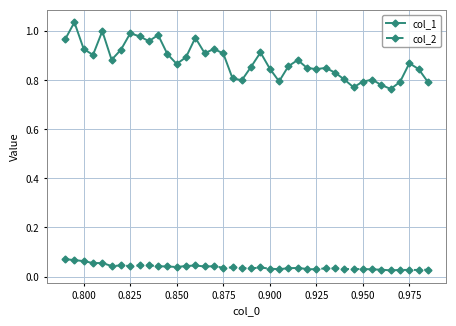

List the series in order of their peak value, highest first.

col_1, col_2